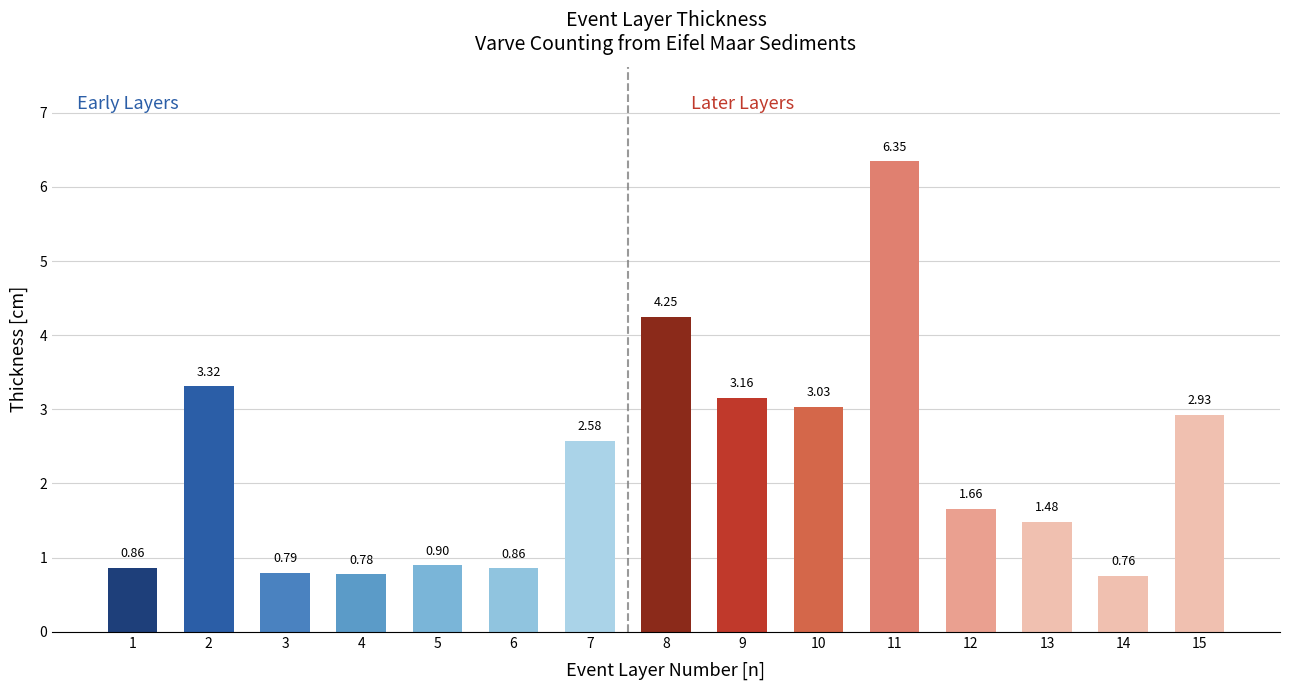

What is the difference between the maximum and minimum values?

5.6